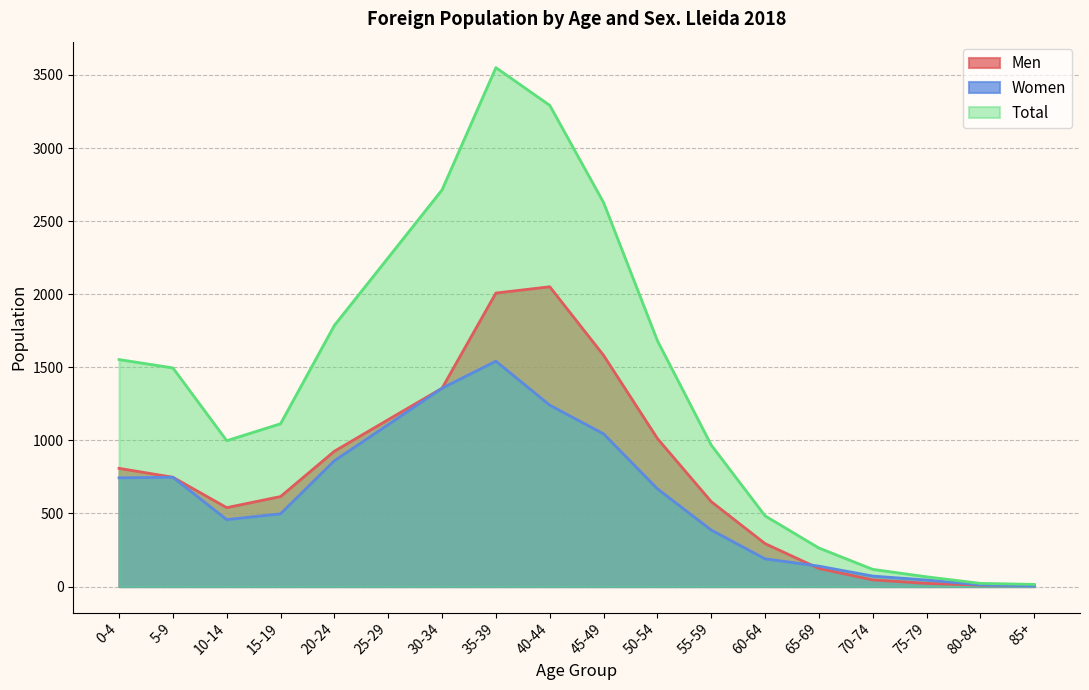

Reading right to left, what are all the values shown in this chart?

Men: 10	10	22	46	124	294	581	1013	1582	2051	2008	1357	1142	926	616	540	748	809
Women: 5	12	45	72	140	190	387	669	1045	1241	1542	1357	1108	861	498	458	748	744
Total: 15	22	67	118	264	484	968	1682	2627	3292	3550	2714	2250	1787	1114	998	1496	1553